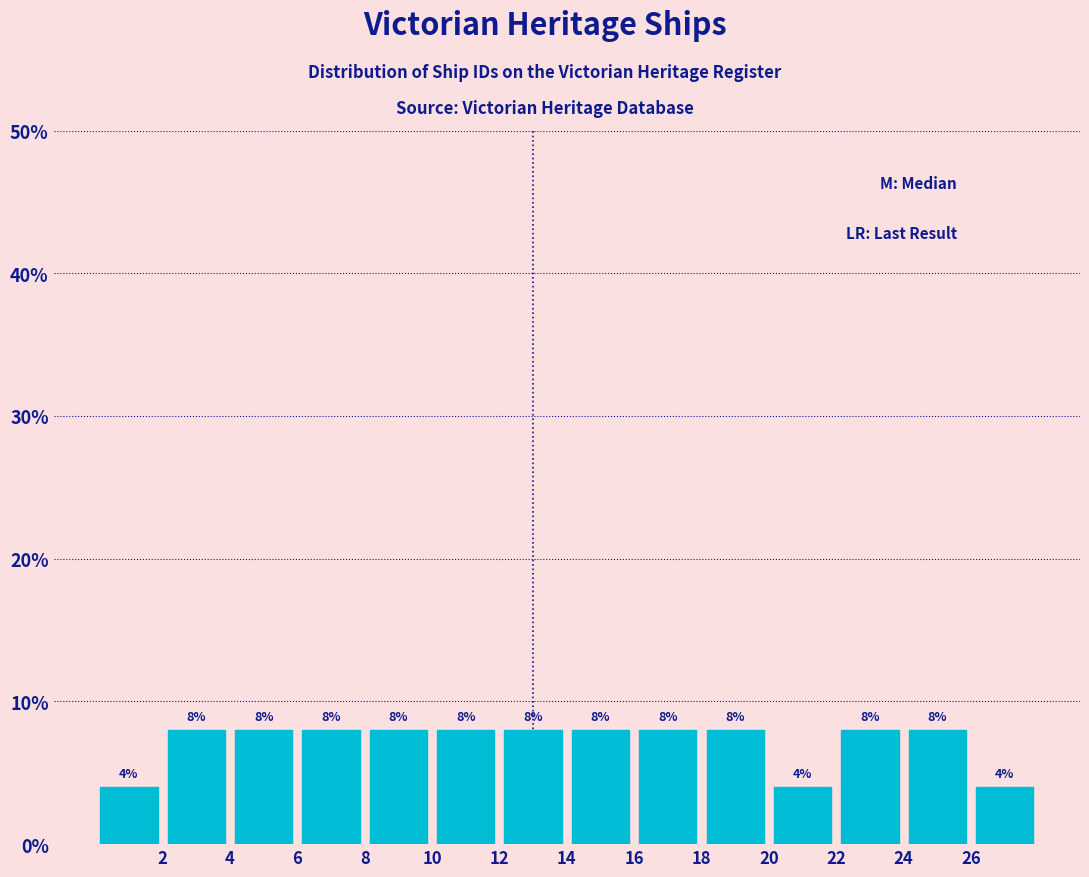

How tall is the bar that spans 22 to 24 on the x-axis?

8